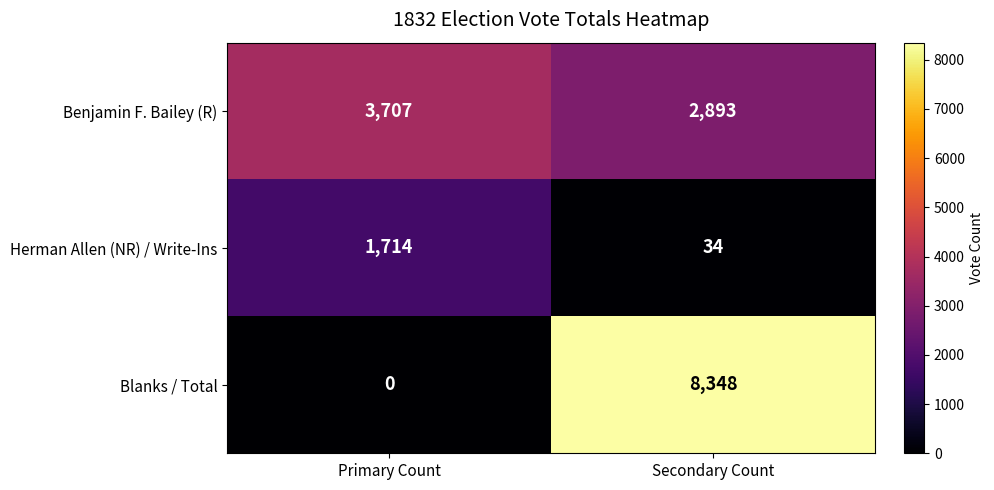

How many distinct data groups are displayed?

3